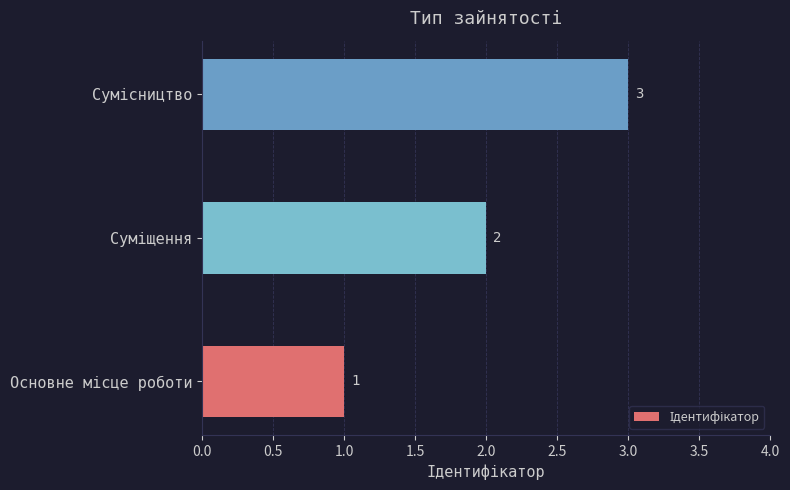

How many distinct data groups are displayed?

1